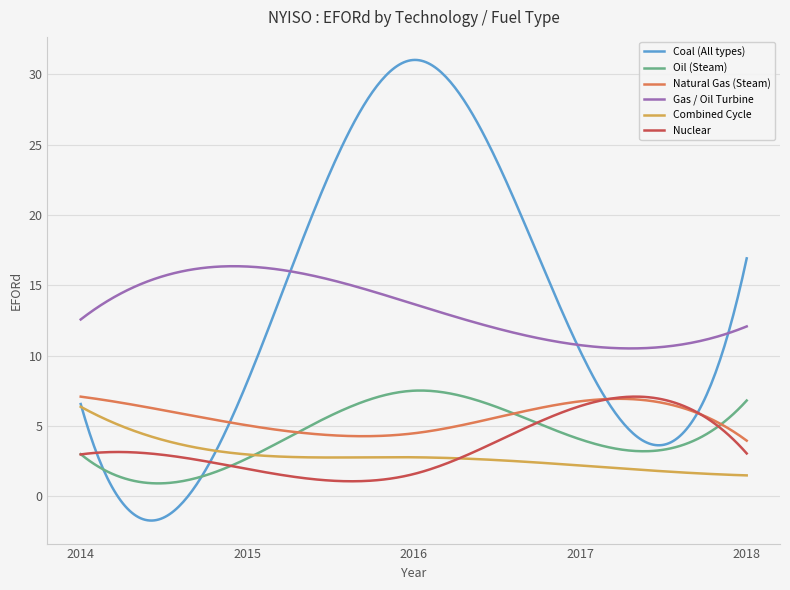

Which series has the largest range (max minus min)?

Coal (All types)